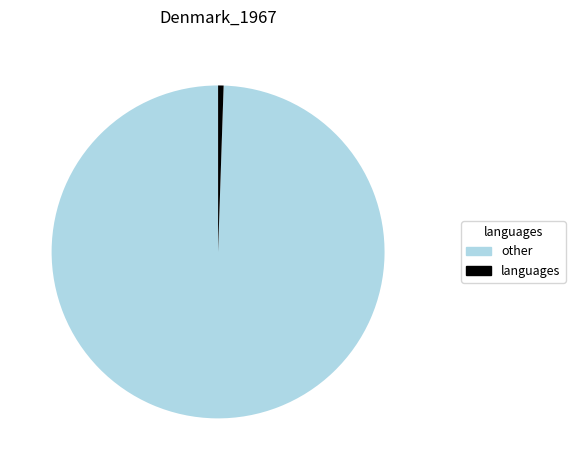

Rank the categories by value from lowest to highest.

languages, other